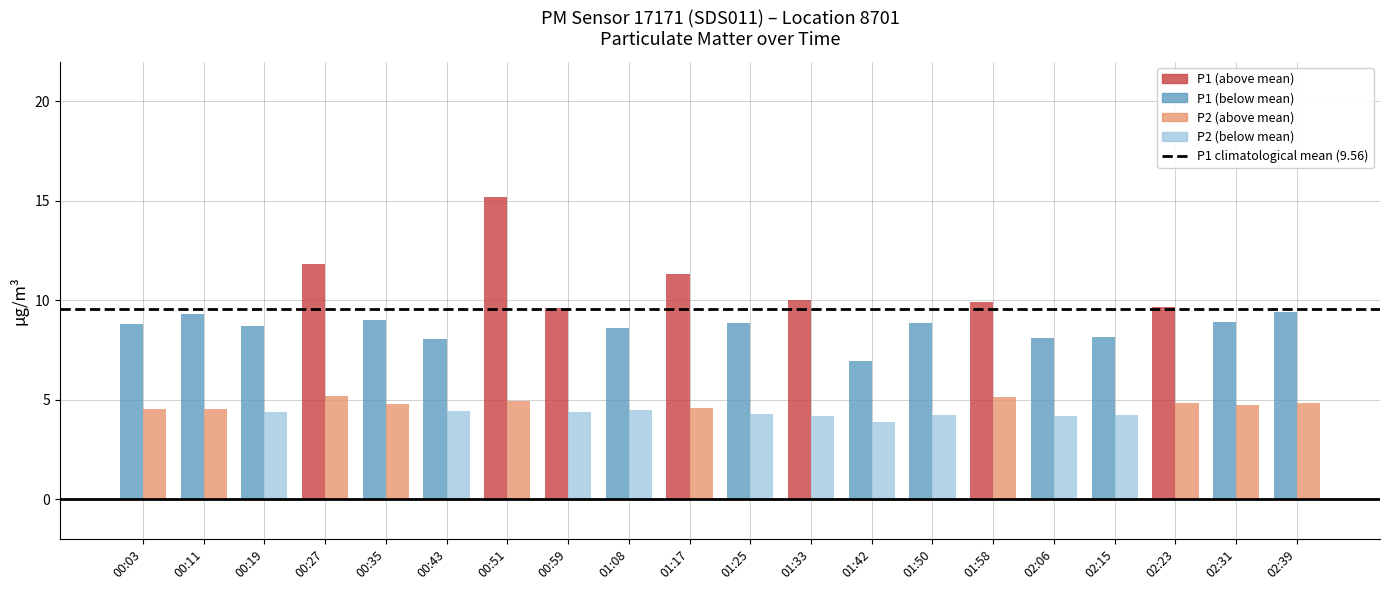

How many categories are shown in the chart?

20